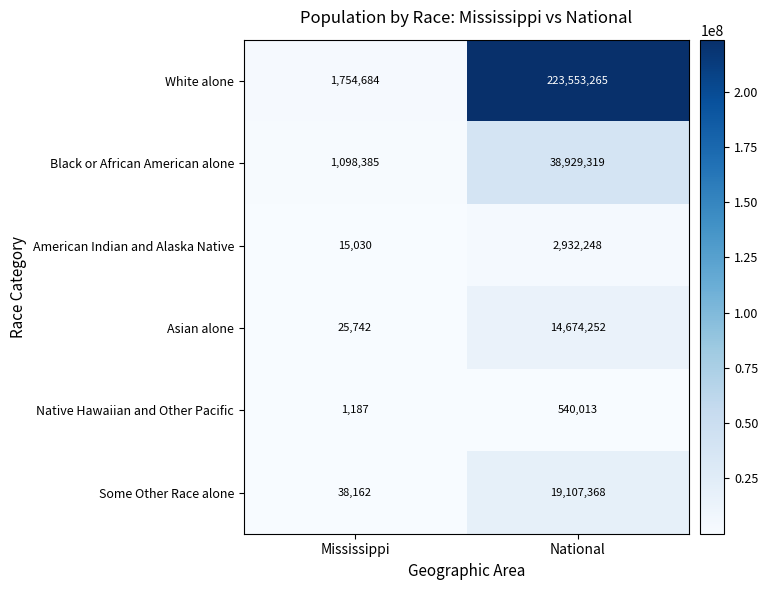

The Native Hawaiian and Other Pacific series shows 540013 at National. True or false?

True